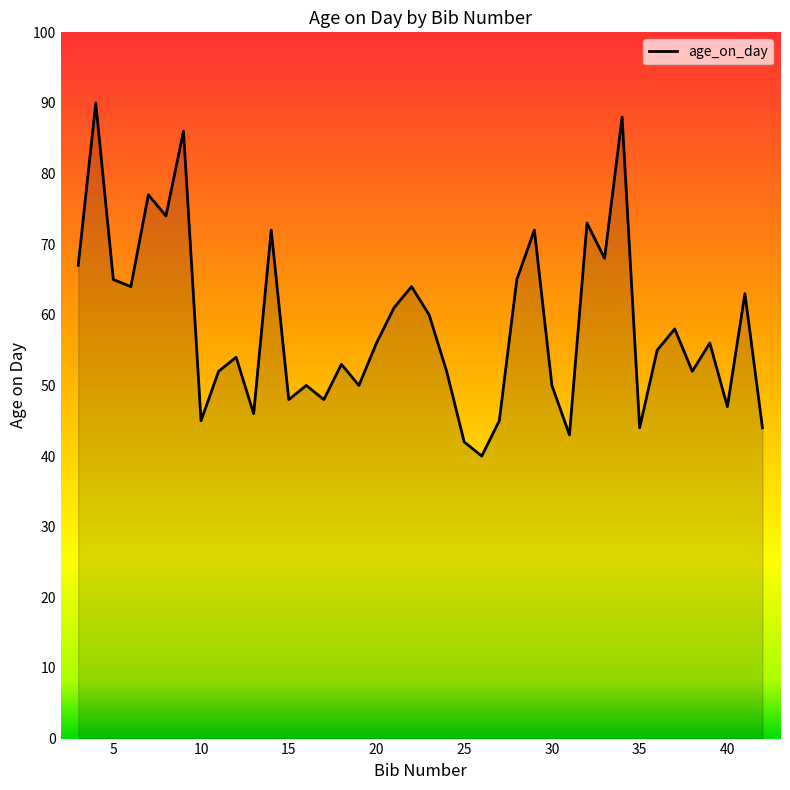

What is the difference between the maximum and minimum values?

50